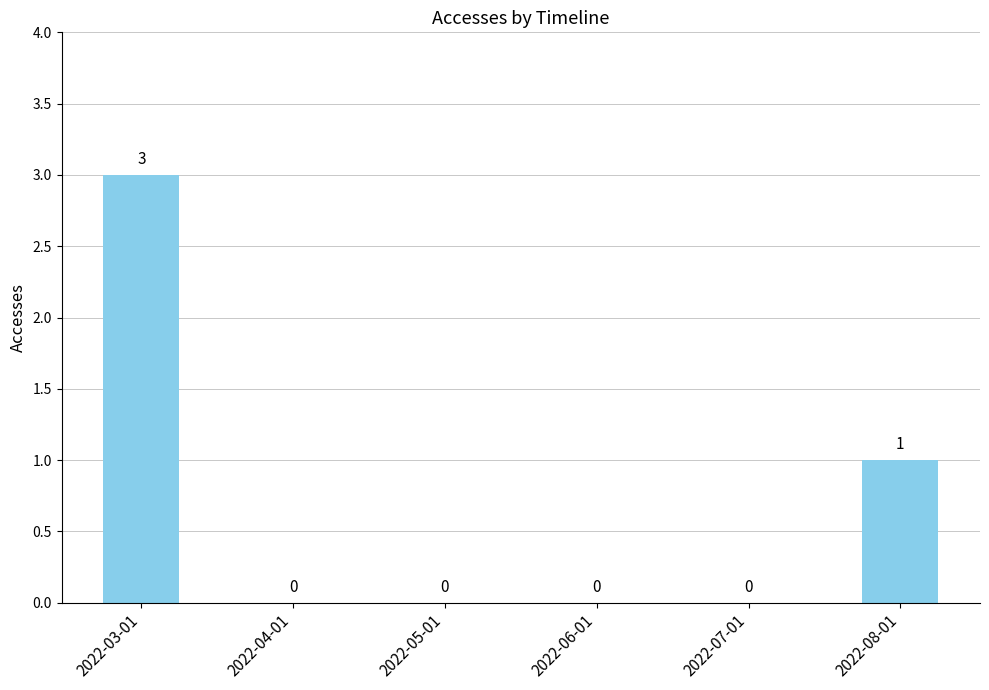

Reading left to right, list all the values displayed in this chart.

2022-03-01=3	2022-04-01=0	2022-05-01=0	2022-06-01=0	2022-07-01=0	2022-08-01=1